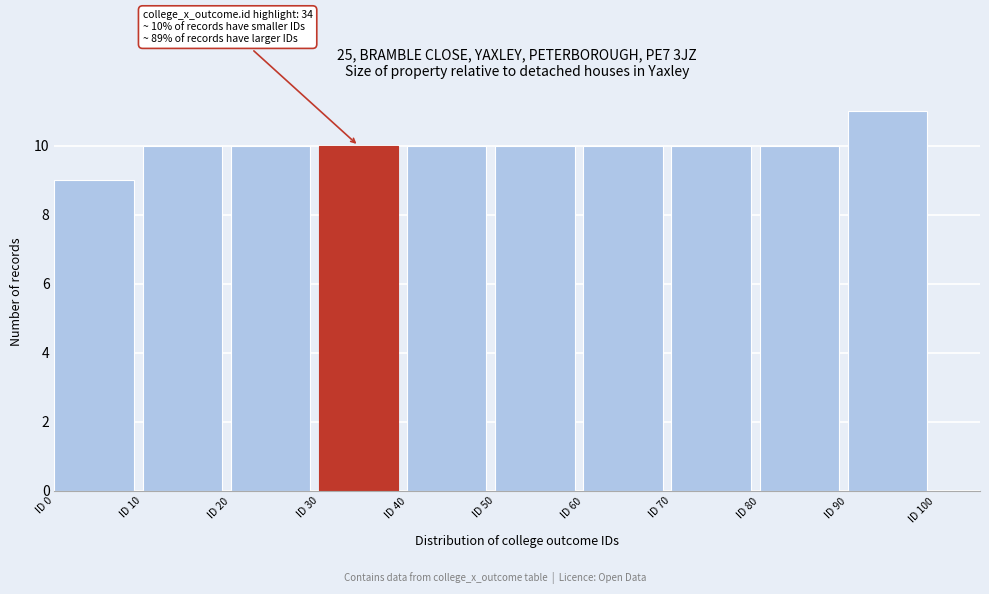

Which range on the x-axis has the tallest bar?

90 to 100